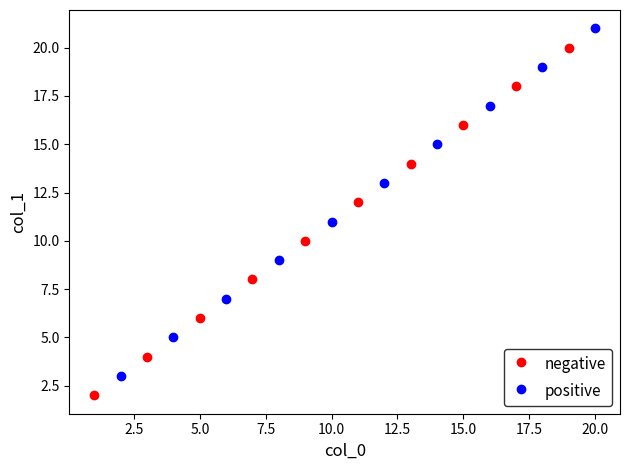

Which series contains the lowest Y value?

negative